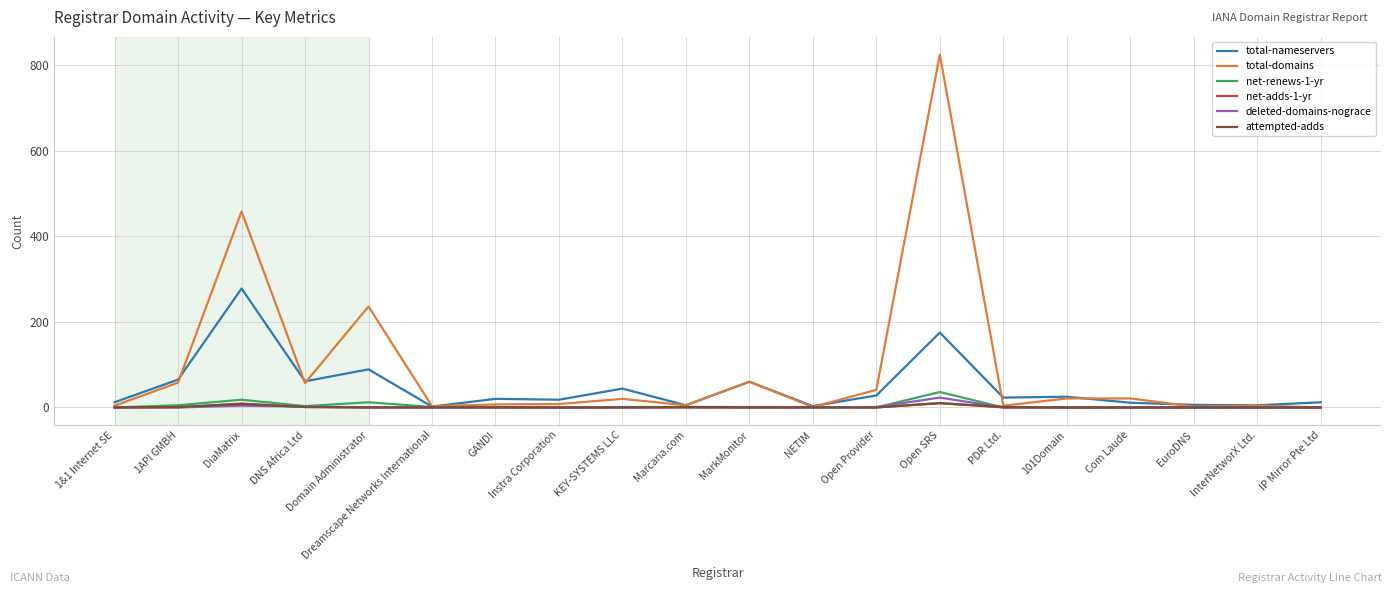

Which series has the largest range (max minus min)?

total-domains